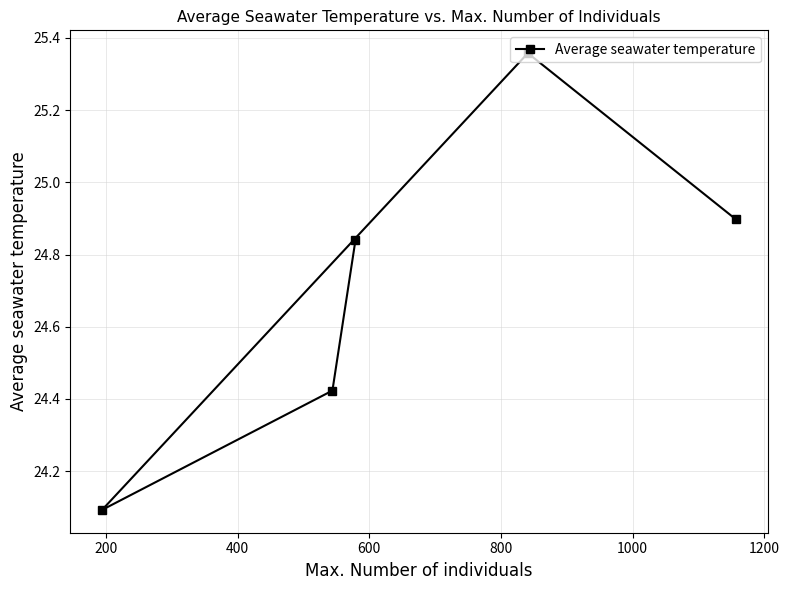

What is the value of the 1st point from the left?

24.1